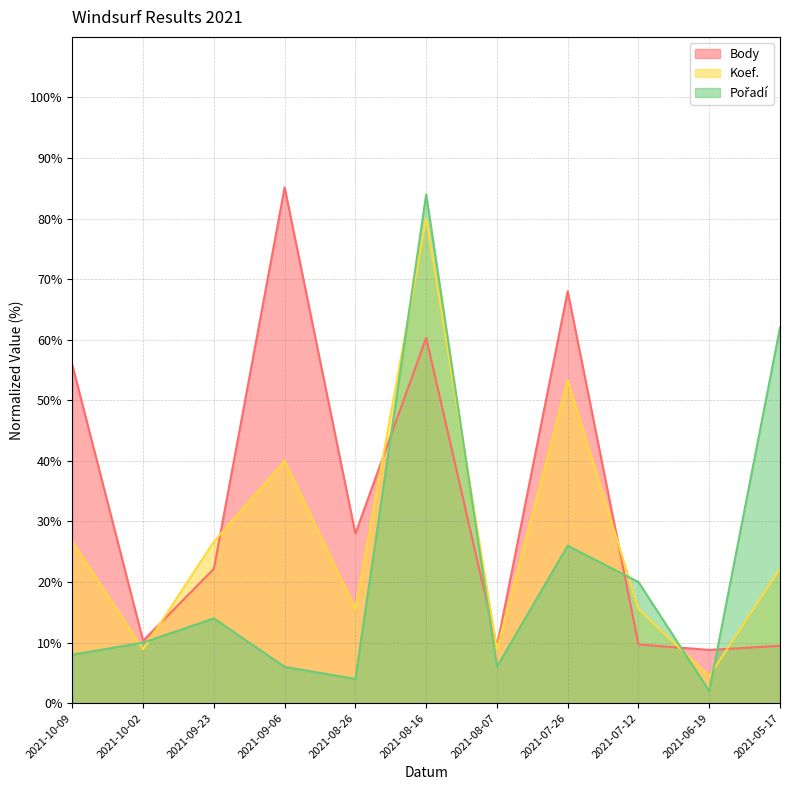

How many intersections are there between Koef. and Pořadí?

7